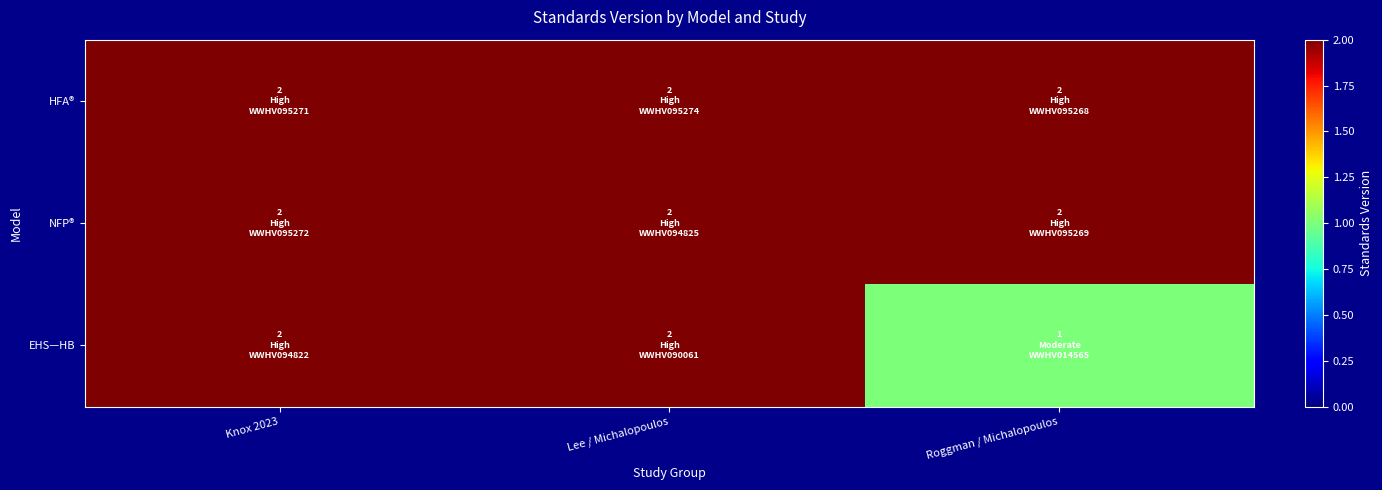

Which series has the widest spread of values?

EHS—HB